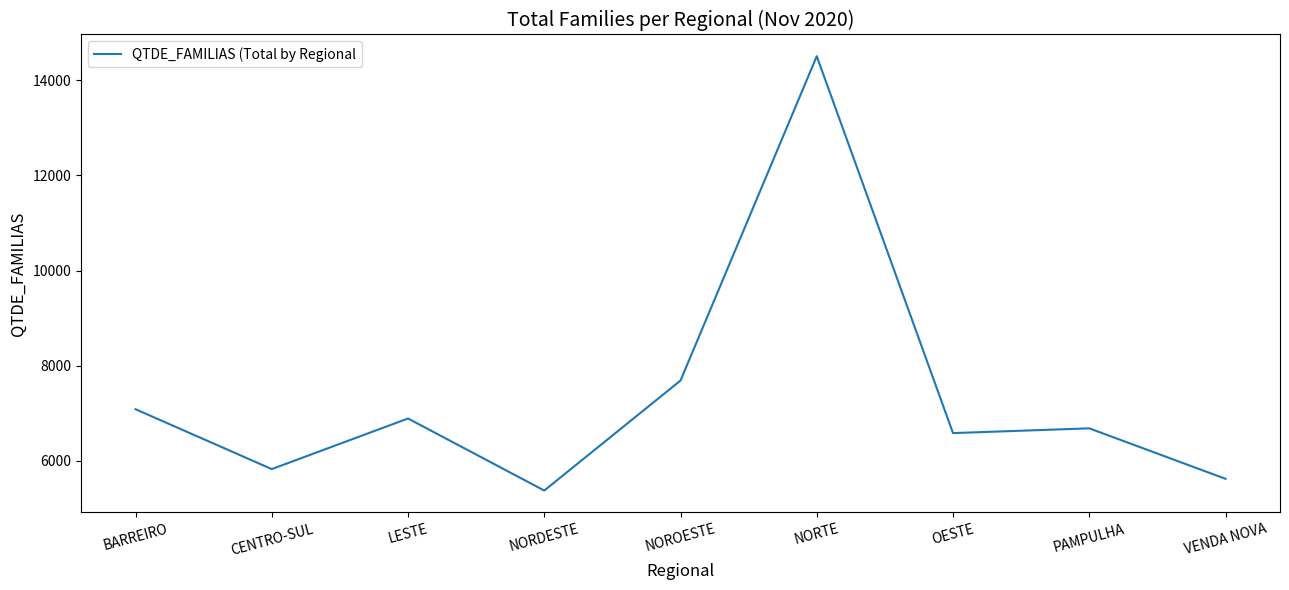

At which label is the value closest to 9940?

NOROESTE